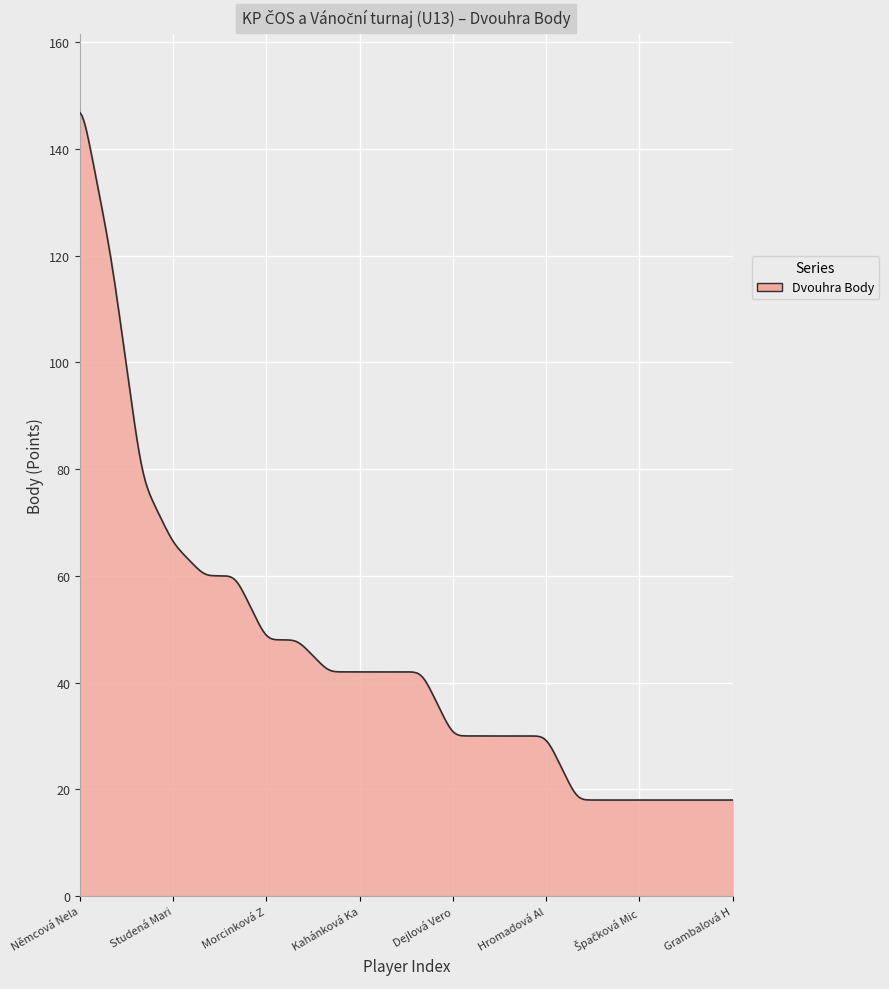

What is the smallest value displayed?

18.0